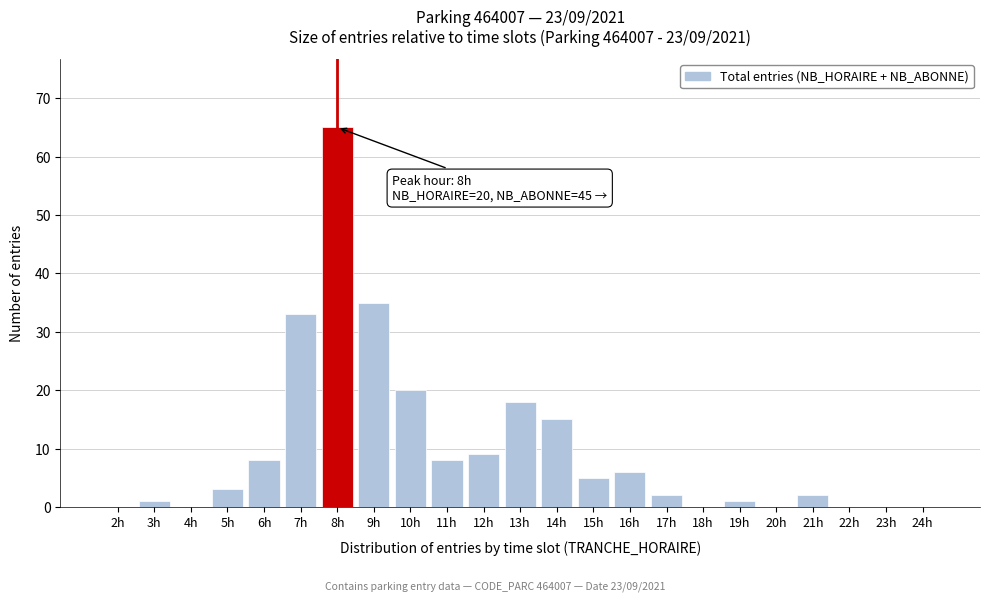

Reading left to right, list all the values displayed in this chart.

2h=0	3h=1	4h=0	5h=3	6h=8	7h=33	8h=65	9h=35	10h=20	11h=8	12h=9	13h=18	14h=15	15h=5	16h=6	17h=2	18h=0	19h=1	20h=0	21h=2	22h=0	23h=0	24h=0